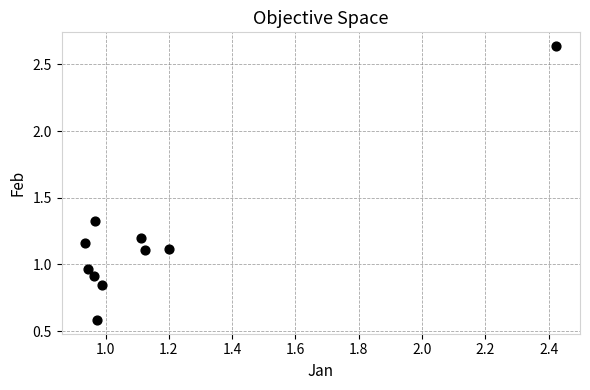

What is the range of Y values (max minus min)?

2.1